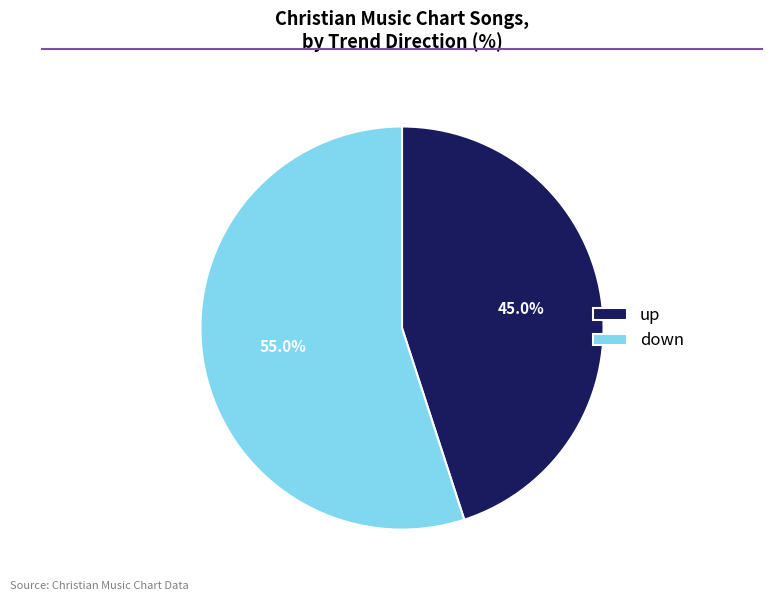

What percentage is the up slice, to the nearest percent?

45%